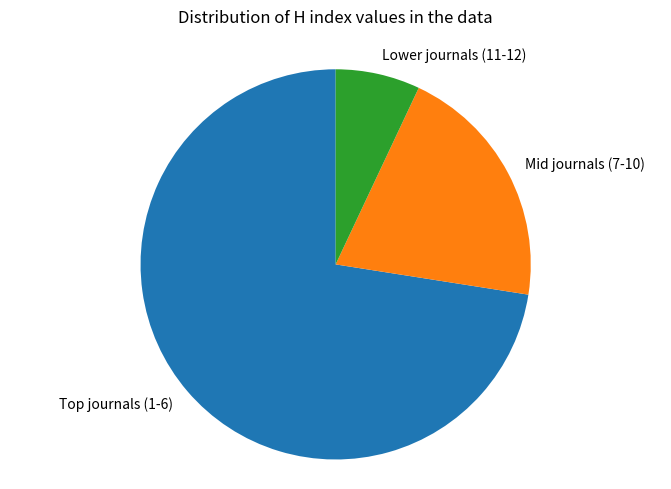

Is the sum of Mid journals (7-10) and Lower journals (11-12) greater than half?

No